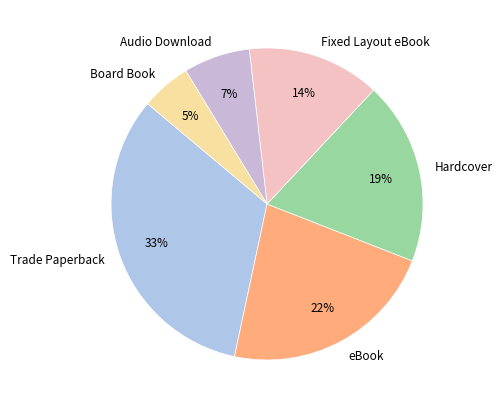

Count the number of slices in the pie.

6